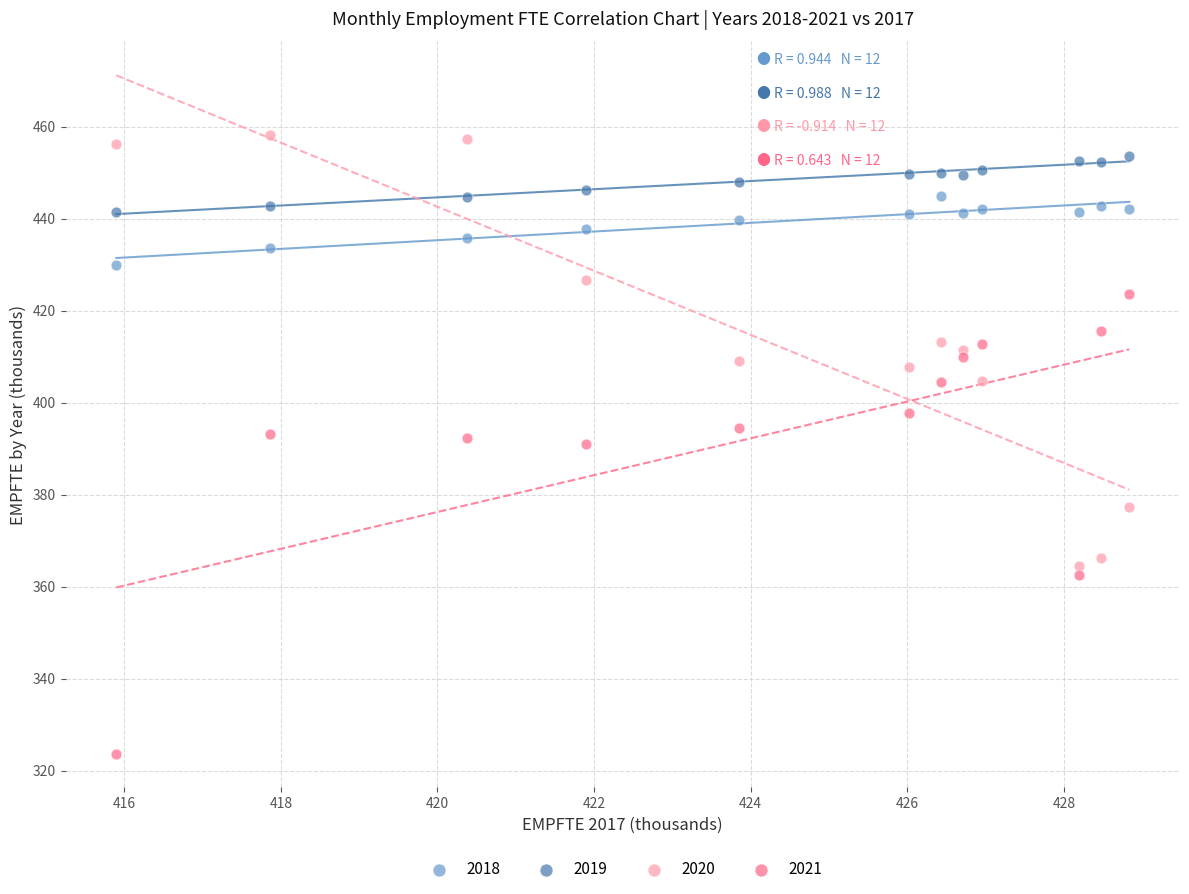

Which series has the largest Y range (max minus min)?

2021